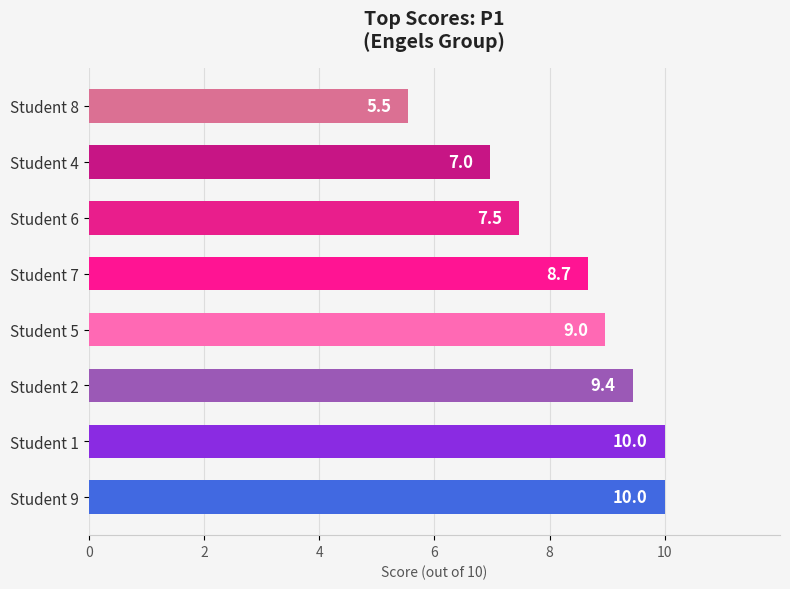

What is the average value?

8.4